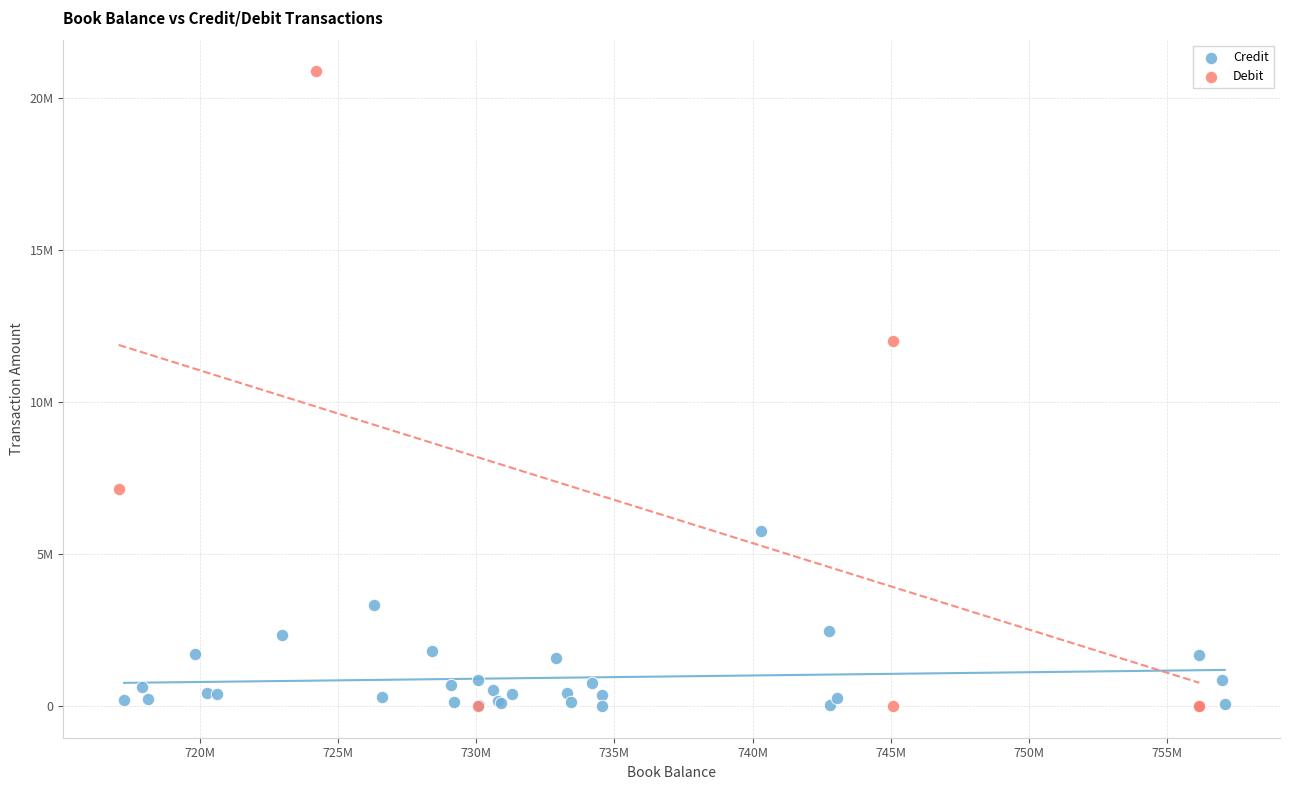

Which series has the largest Y range (max minus min)?

Debit